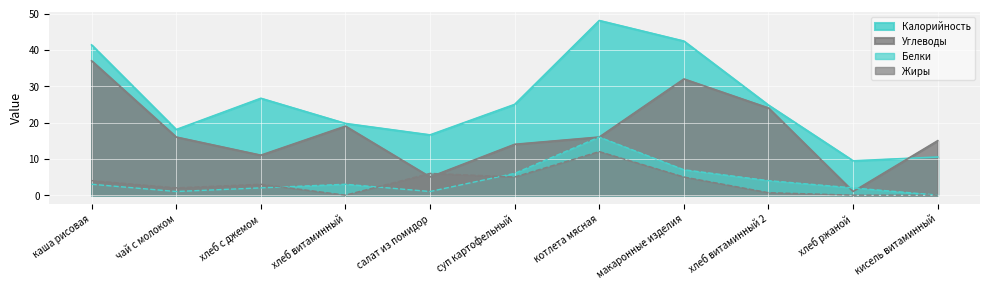

Which series has the widest spread of values?

Калорийность